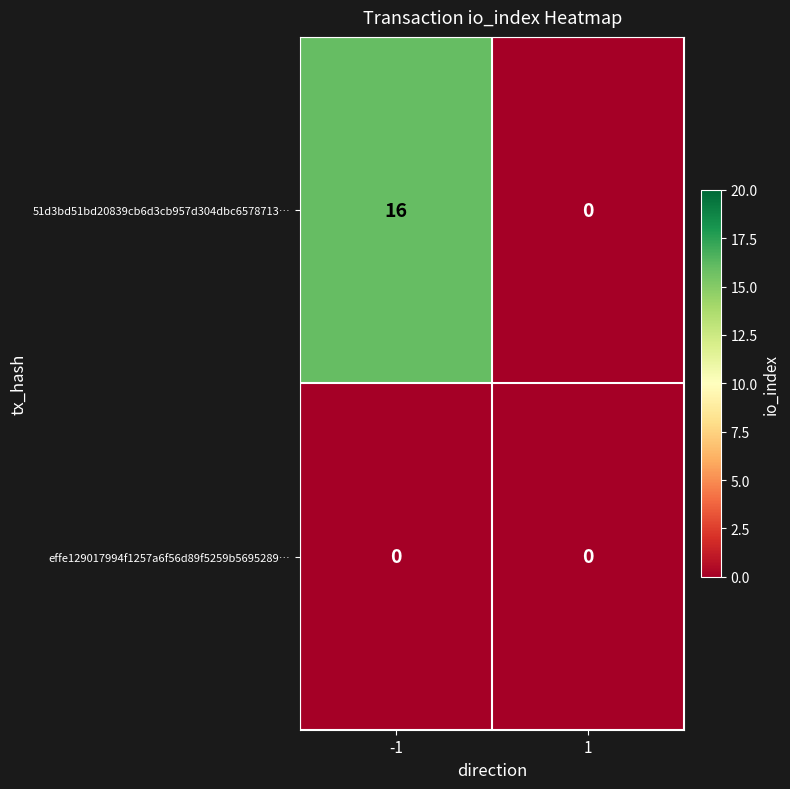

What is the difference between the highest and lowest values at -1?

16